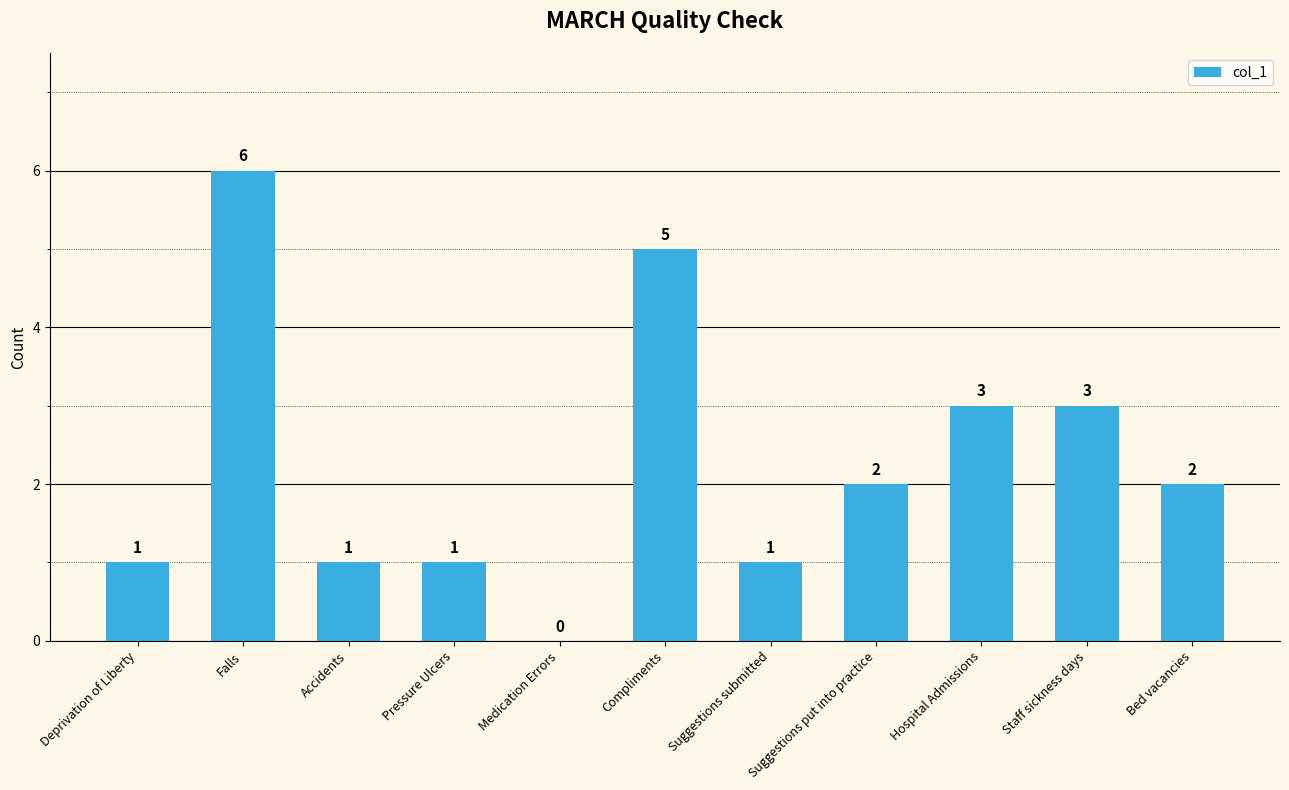

True or false: the data shows 1 at Pressure Ulcers.

True